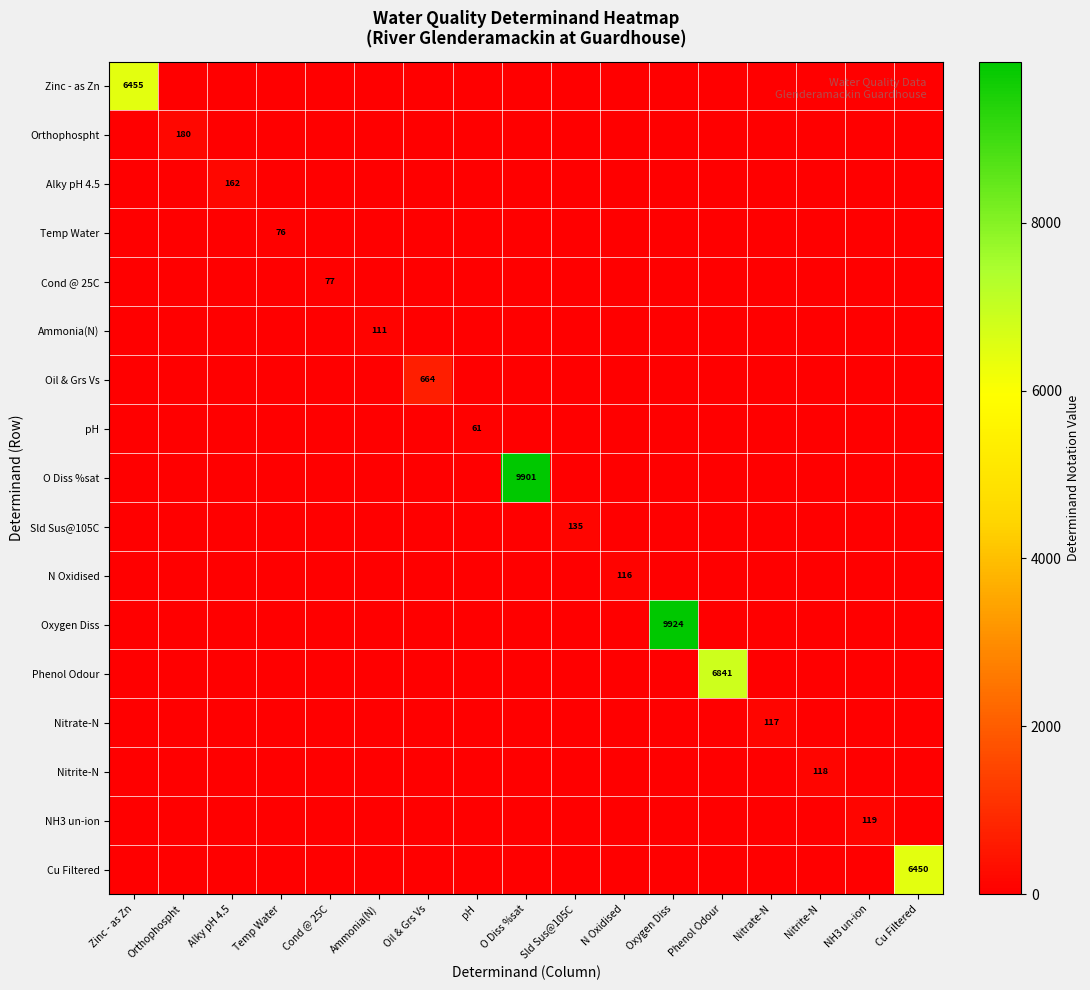

How many categories are shown in the chart?

17